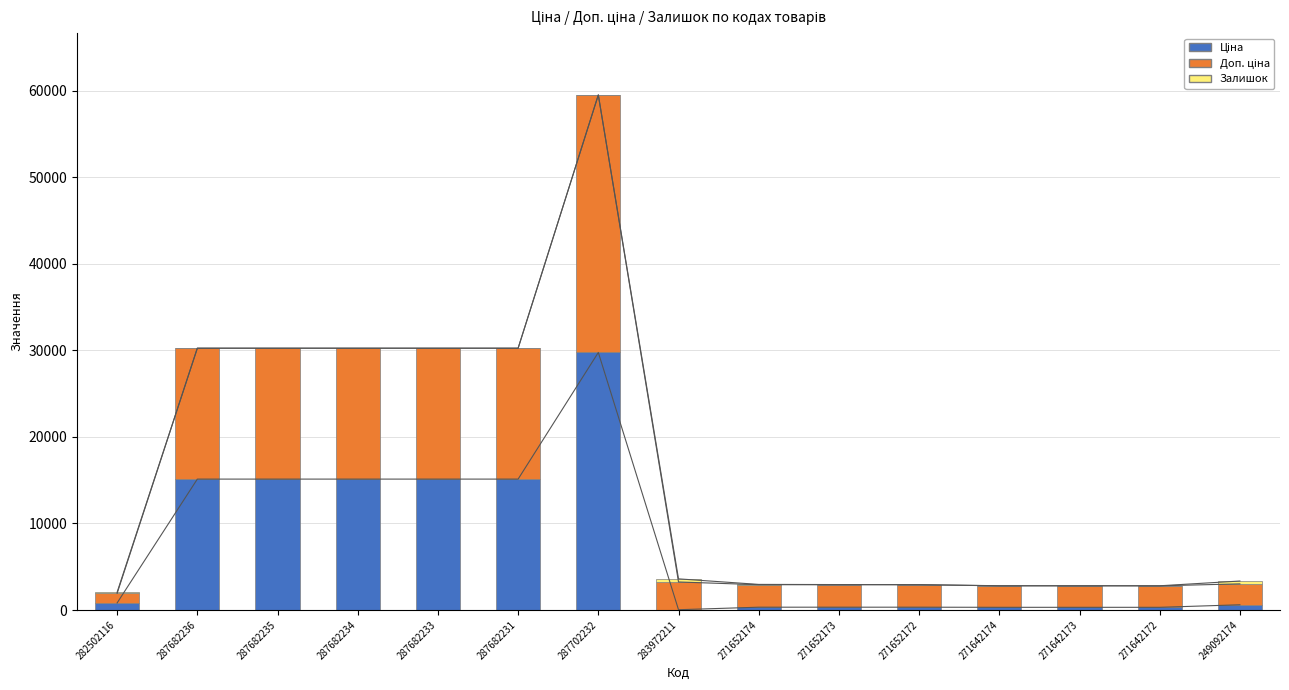

What position from the left is 287682233?

5